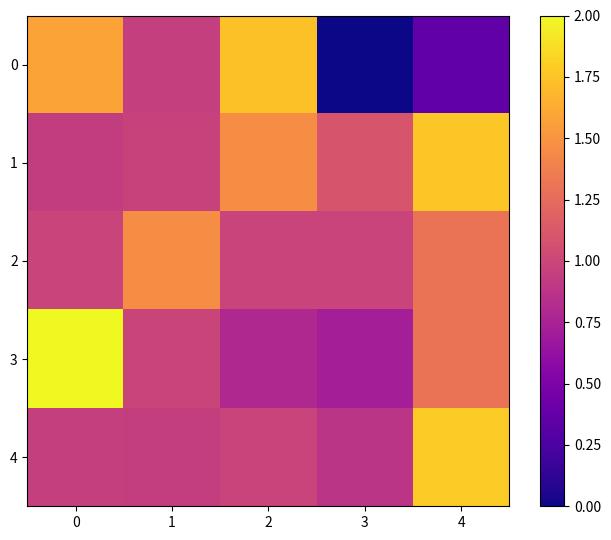

Reading left to right, list all the values displayed in this chart.

0: 0=1.6	1=0.9	2=1.7	3=0.0	4=0.4
1: 0=0.9	1=1.0	2=1.5	3=1.1	4=1.8
2: 0=1.0	1=1.5	2=1.0	3=1.0	4=1.3
3: 0=2.0	1=1.0	2=0.8	3=0.7	4=1.3
4: 0=0.9	1=0.9	2=1.0	3=0.9	4=1.8